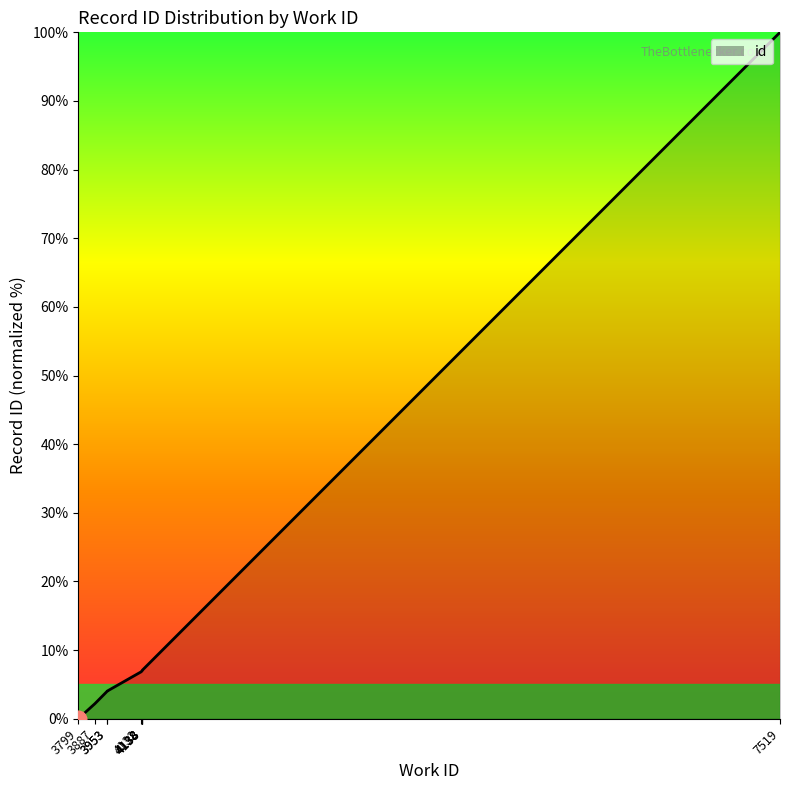

What is the difference between the values at 3887 and 7519?

97.8